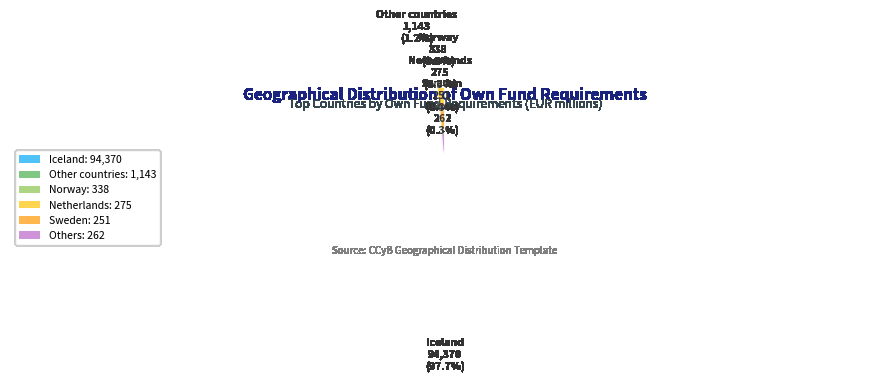

What is the largest slice in the pie chart?

Iceland